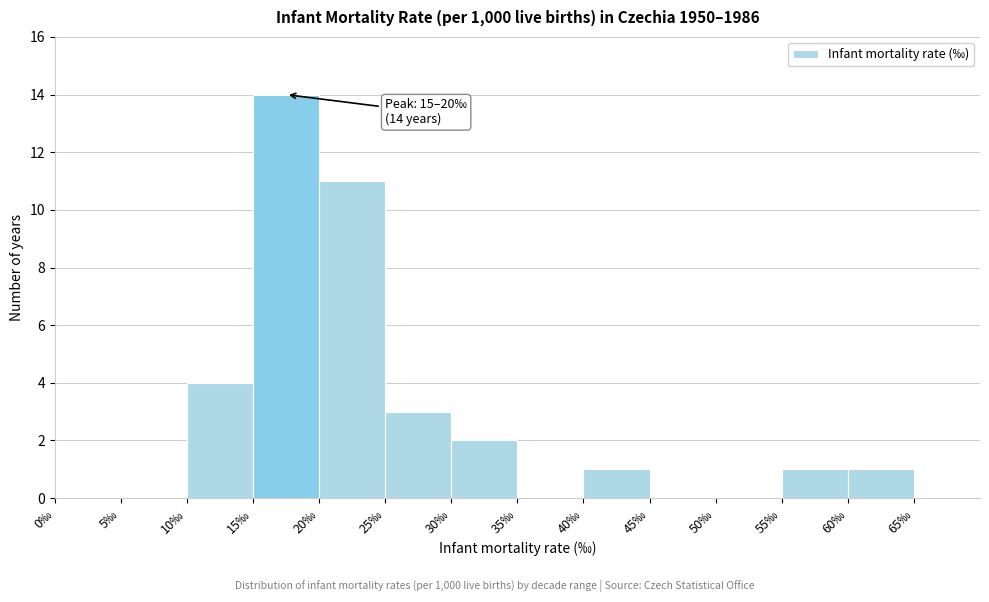

Over which range of the x-axis is the bar tallest?

15 to 20